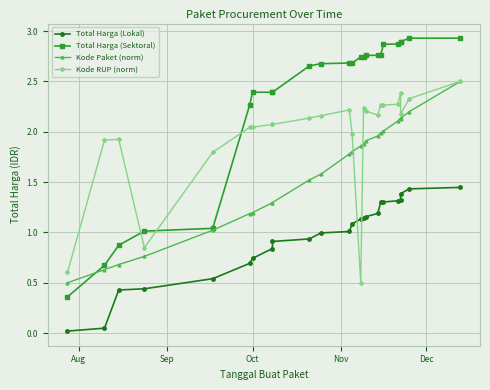

What is the difference between the maximum and minimum values in the Total Harga (Lokal) series?

1.4